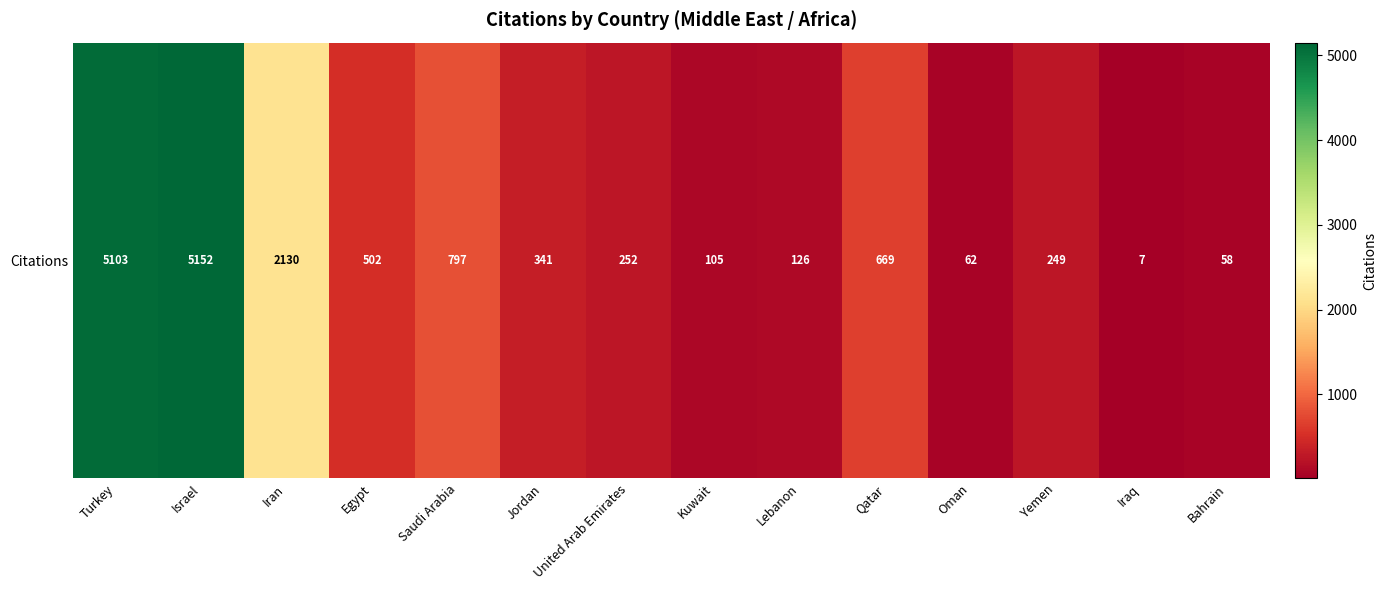

Reading left to right, what are all the values shown in this chart?

Turkey=5103	Israel=5152	Iran=2130	Egypt=502	Saudi Arabia=797	Jordan=341	United Arab Emirates=252	Kuwait=105	Lebanon=126	Qatar=669	Oman=62	Yemen=249	Iraq=7	Bahrain=58